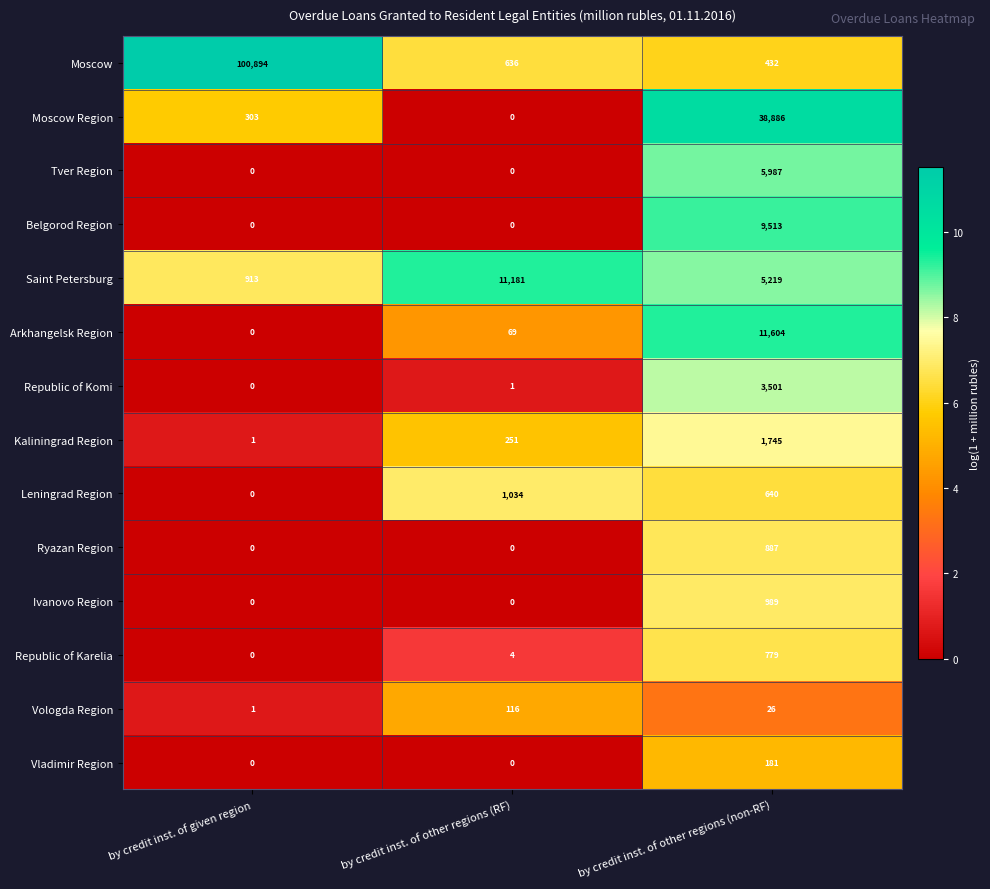

The Ryazan Region series shows 0 at by credit inst. of other regions (RF). True or false?

True